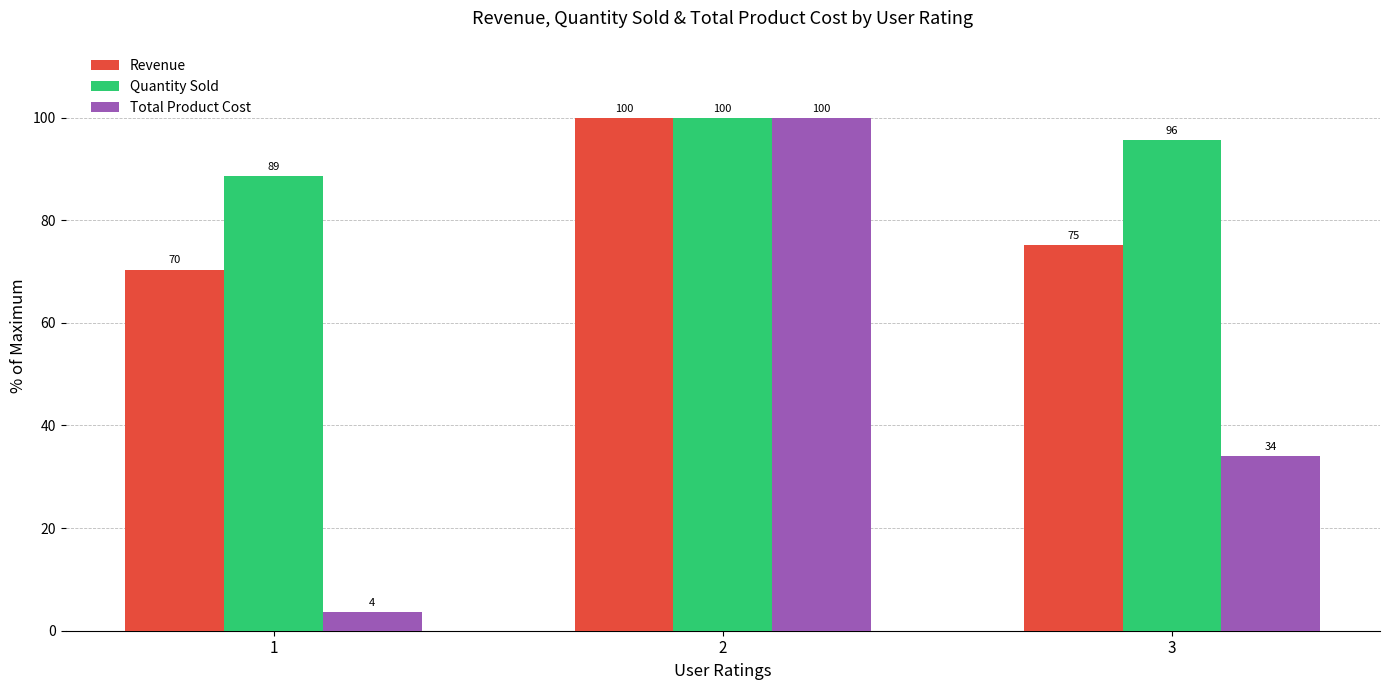

Which category has the highest value across all series?

2